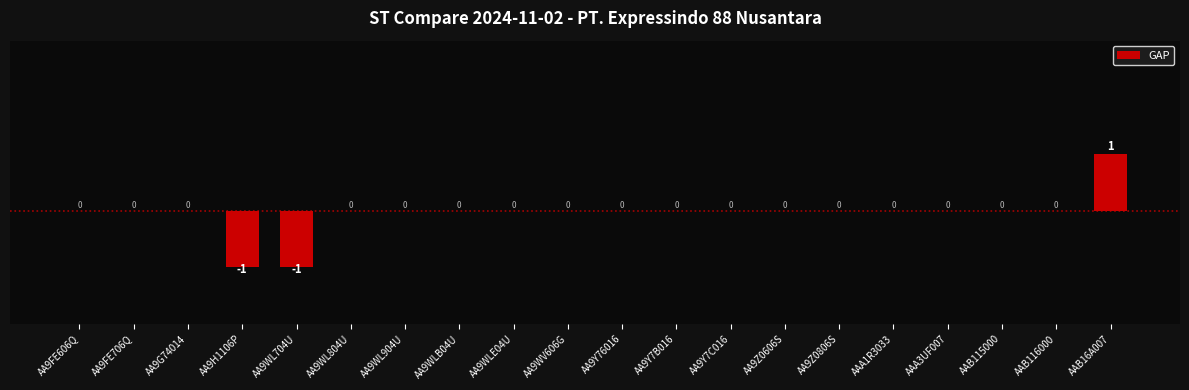

The value at AA9WLE04U is 0. True or false?

True